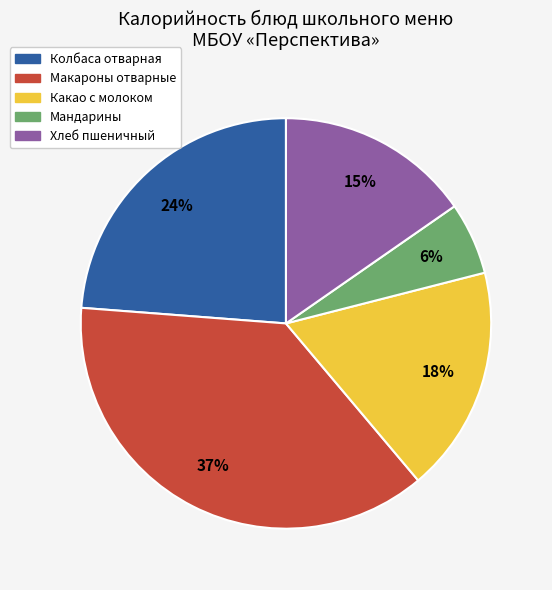

To the nearest percent, what percentage of the pie is Макароны отварные?

37%